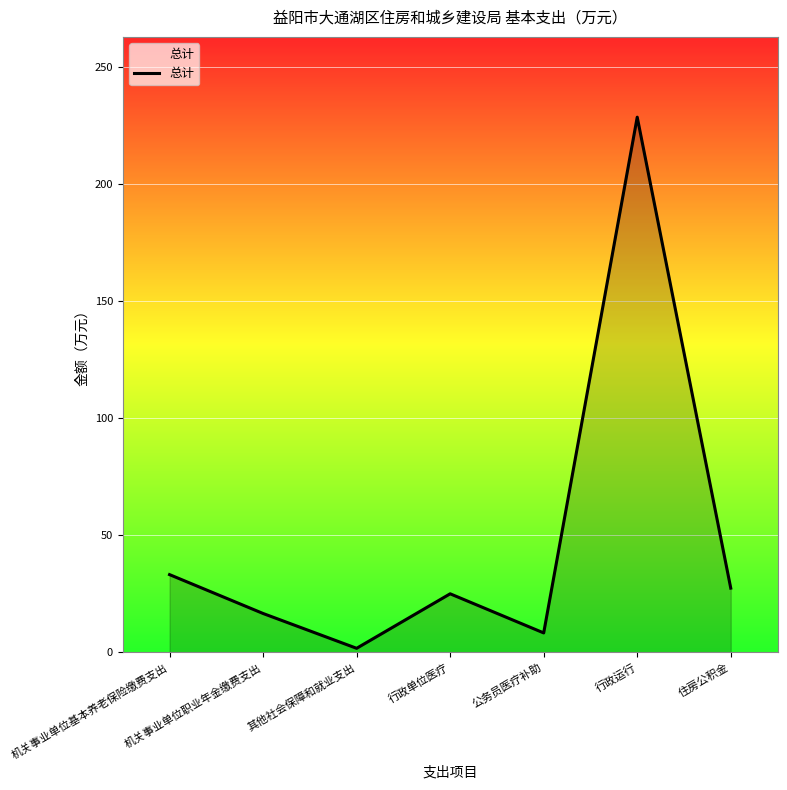

The value at 机关事业单位职业年金缴费支出 is 16.6. True or false?

True